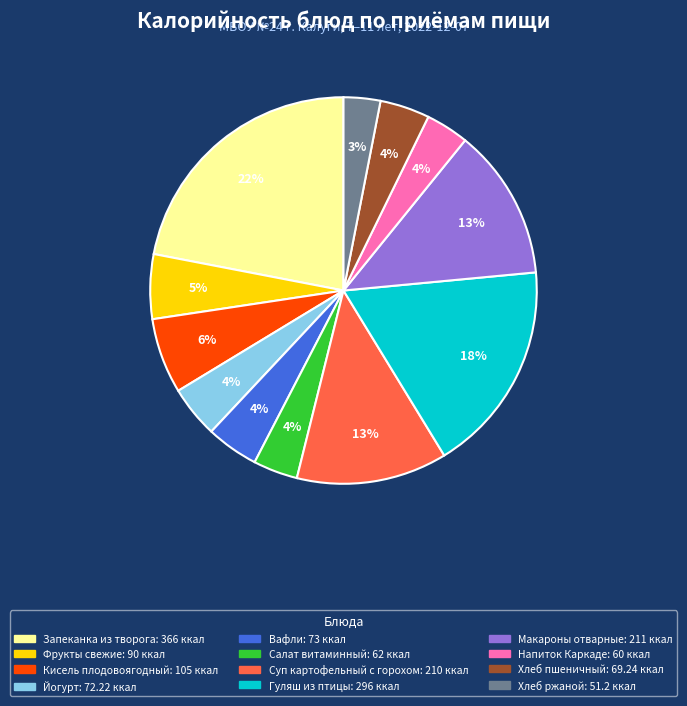

Which category has the smallest portion of the pie?

Хлеб ржаной